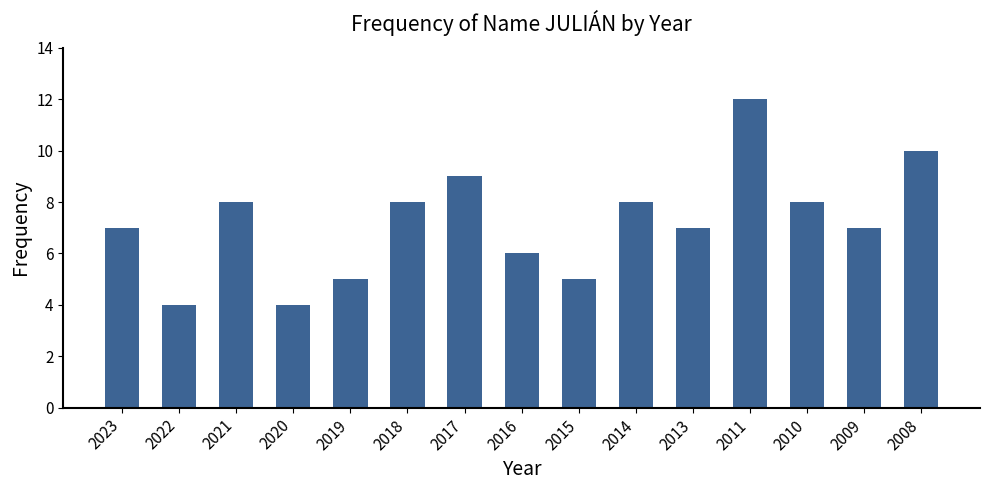

What is the minimum value shown in the chart?

4